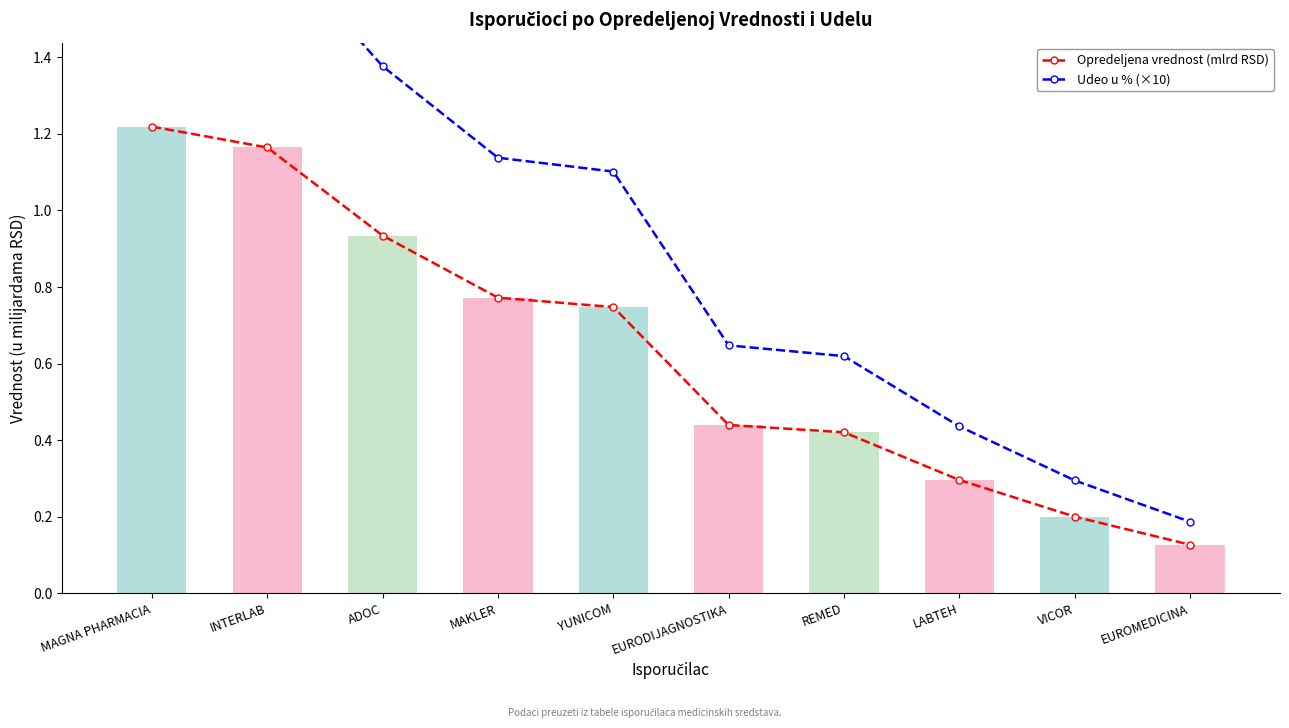

Rank the series by their average value, from lowest to highest.

Opredeljena vrednost (mlrd RSD), Udeo u % (×10)